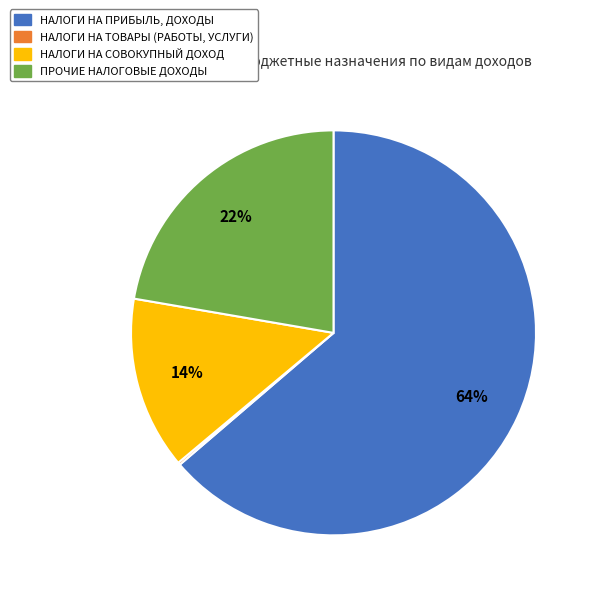

To the nearest percent, what is the average slice percentage?

25%